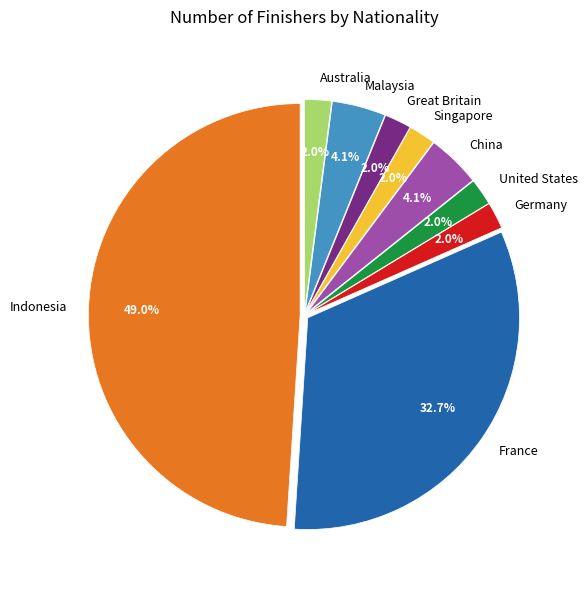

True or false: Indonesia accounts for 42% of the total.

False